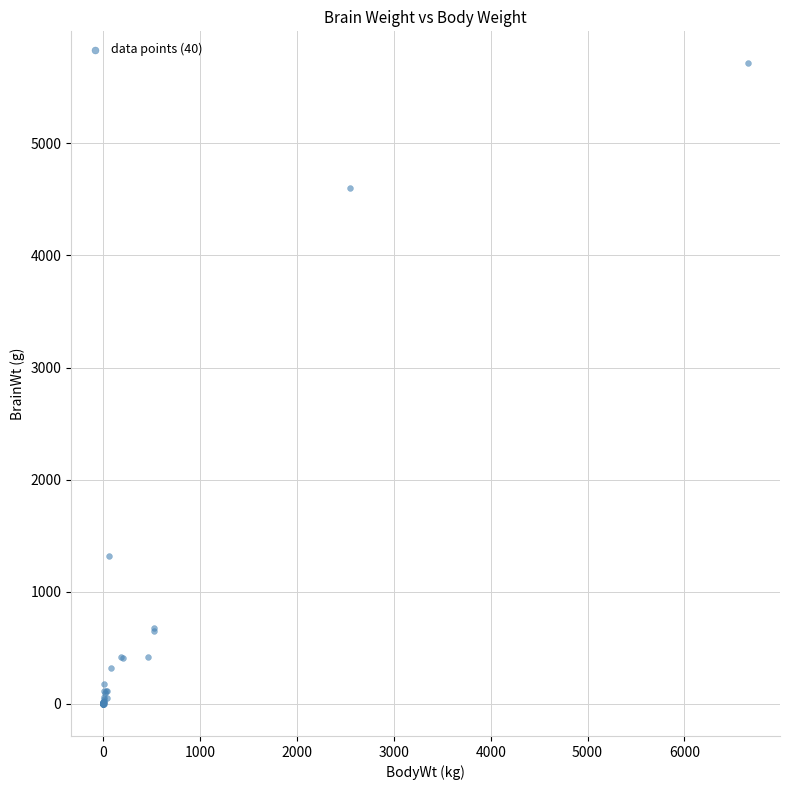

What Y value in the scatter plot is closest to 2856?

1320.0